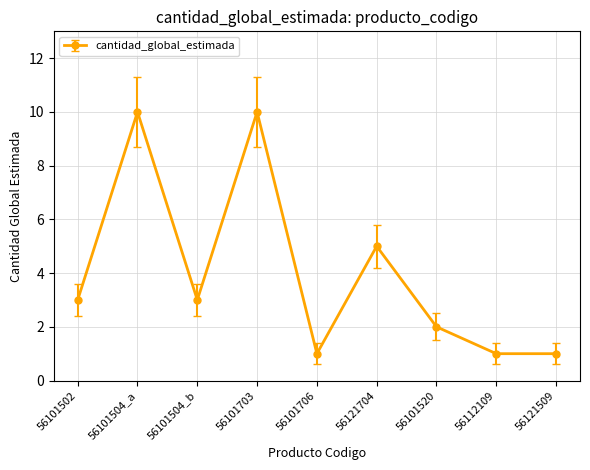

Does the chart have visible grid lines?

Yes